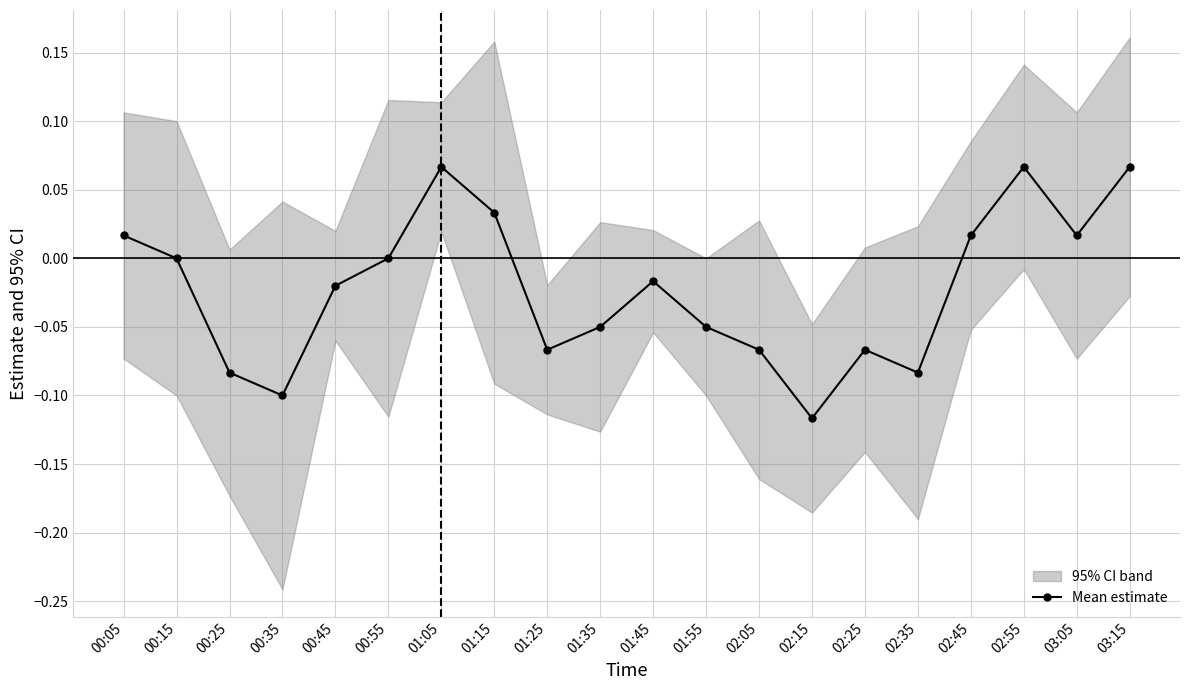

What is the sum of the values at 02:45 and 01:15?

0.1